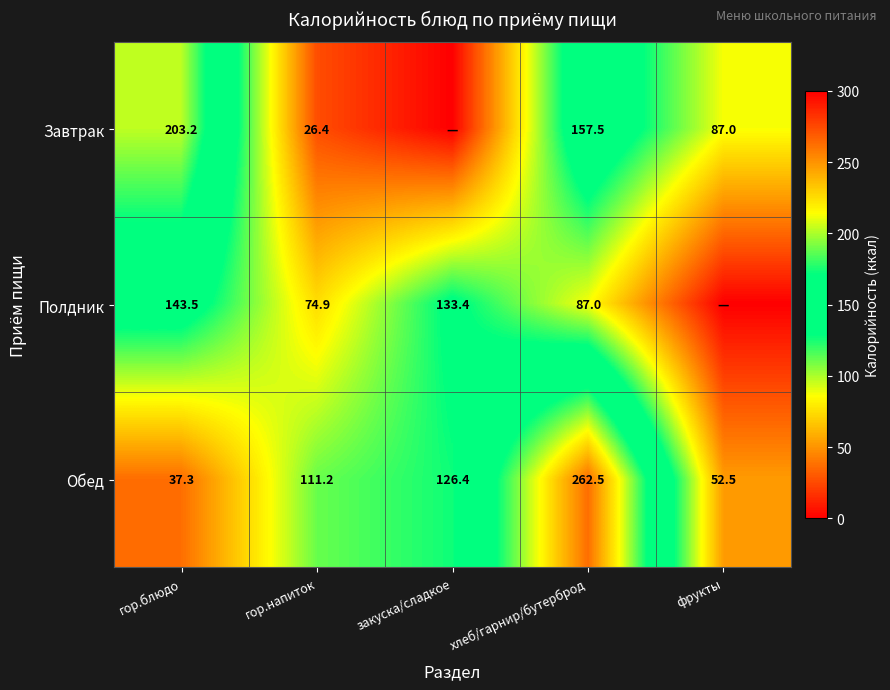

What is the lowest value of the Обед series?

37.3